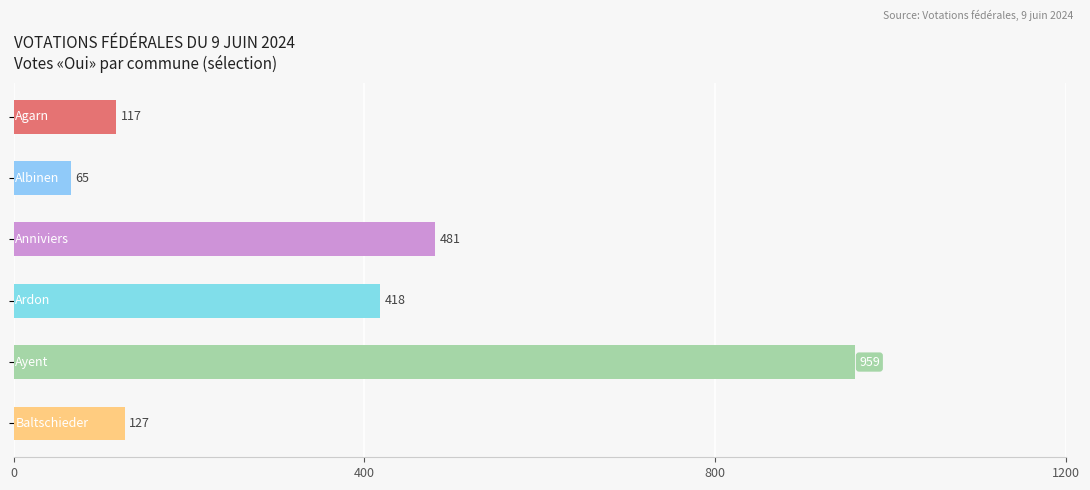

What is the value of the 1st bar from the top?

117